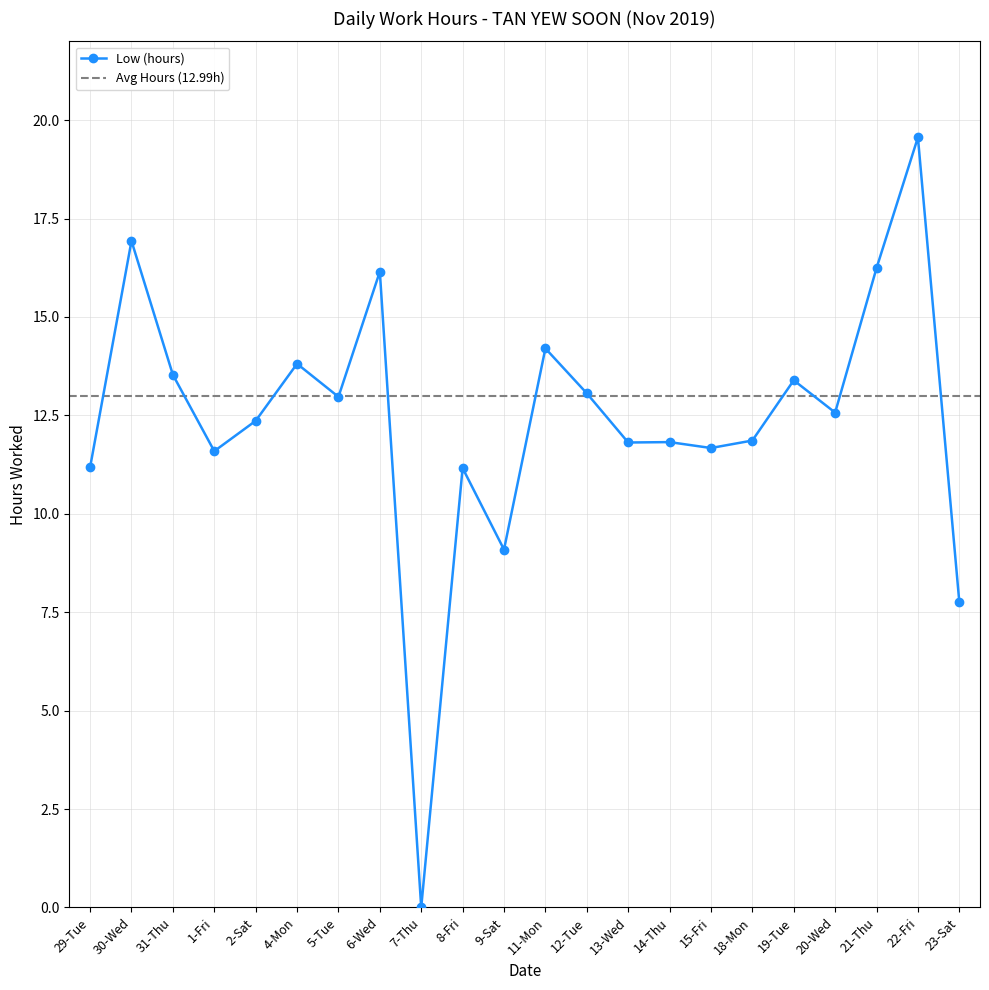

Reading left to right, extract all data points from this chart.

29-Tue=11.2	30-Wed=16.9	31-Thu=13.5	1-Fri=11.6	2-Sat=12.4	4-Mon=13.8	5-Tue=13.0	6-Wed=16.1	7-Thu=0.0	8-Fri=11.2	9-Sat=9.1	11-Mon=14.2	12-Tue=13.1	13-Wed=11.8	14-Thu=11.8	15-Fri=11.7	18-Mon=11.9	19-Tue=13.4	20-Wed=12.6	21-Thu=16.2	22-Fri=19.6	23-Sat=7.8